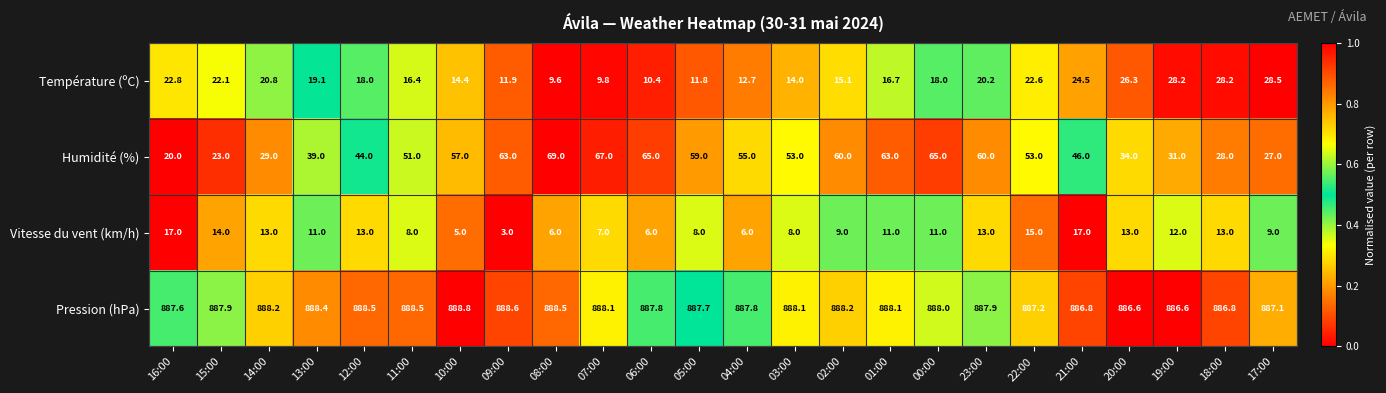

The value of Vitesse du vent (km/h) at 11:00 is 2.6. True or false?

False